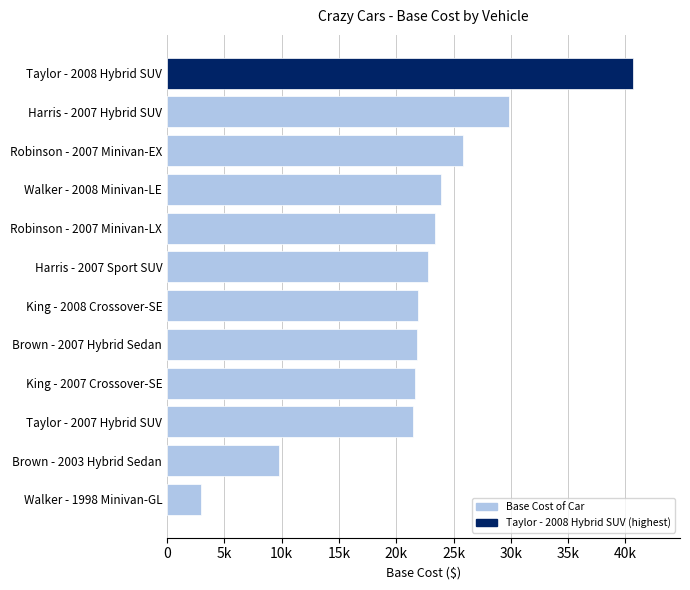

What is the average value?

22167